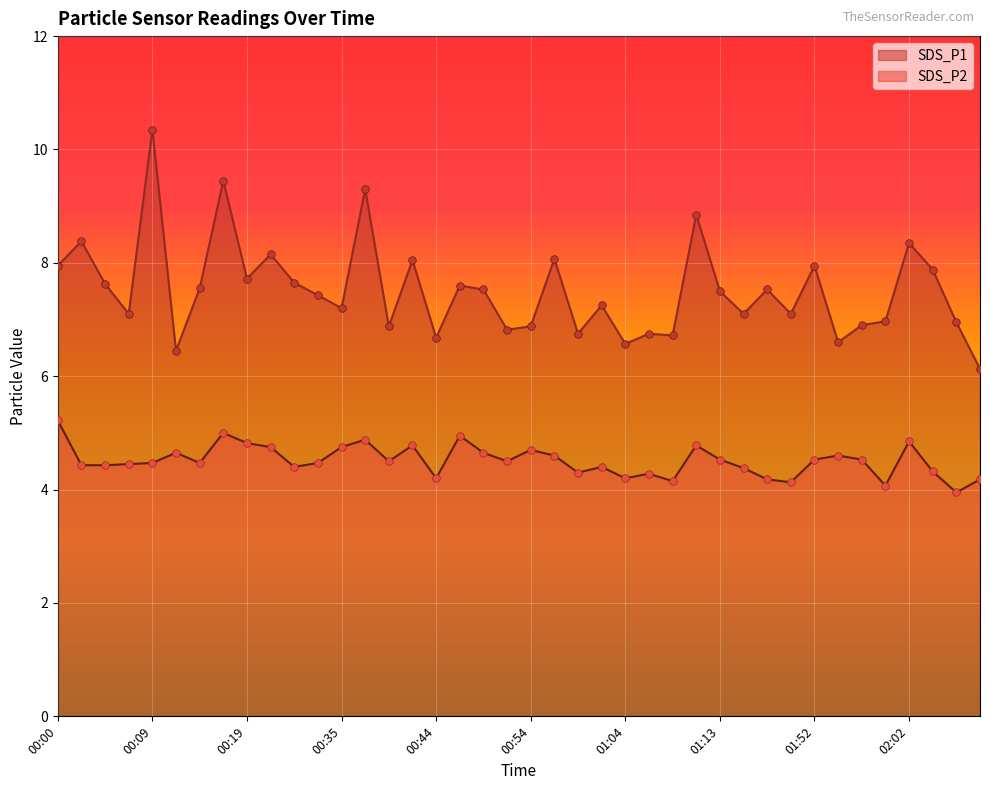

What are all the series names shown in the legend?

SDS_P1, SDS_P2